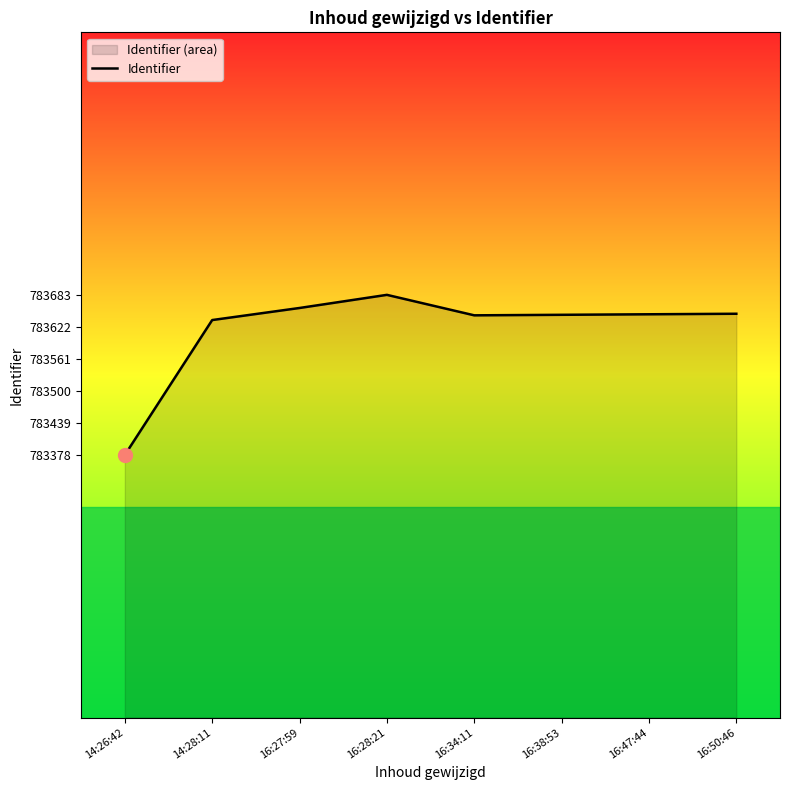

Rank the categories by value from lowest to highest.

14:26:42, 14:28:11, 16:34:11, 16:38:53, 16:47:44, 16:50:46, 16:27:59, 16:28:21